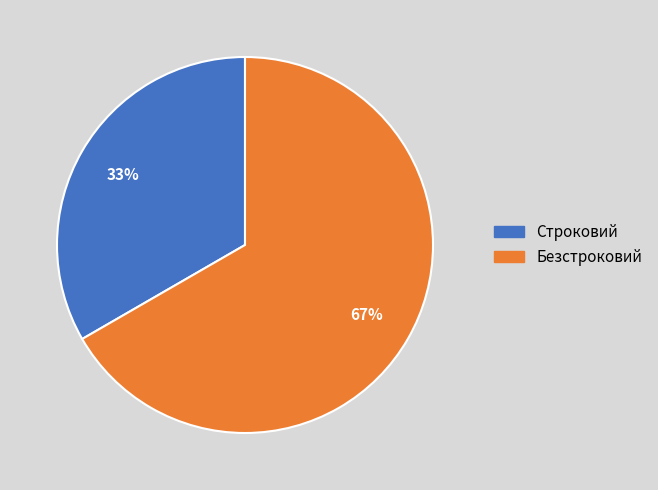

To the nearest percent, what is the average slice percentage?

50%